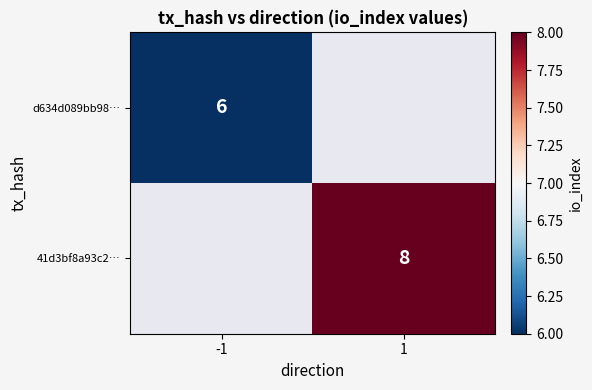

The value of d634d089bb98… at -1 is 6. True or false?

True